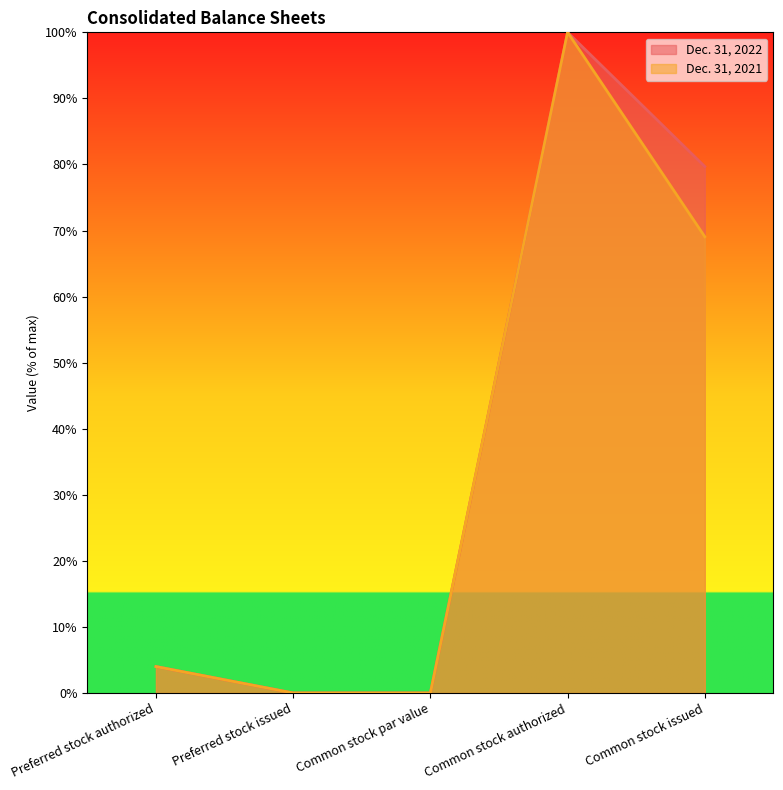

True or false: Dec. 31, 2021 and Dec. 31, 2022 cross at least once.

False